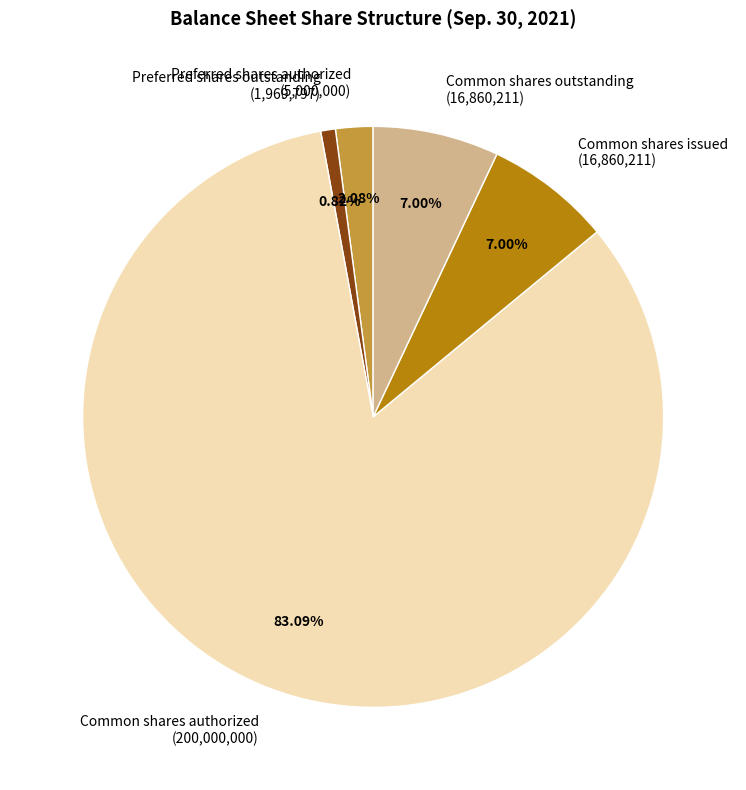

Does Common shares issued (16,860,211) account for over 50% of the chart?

No